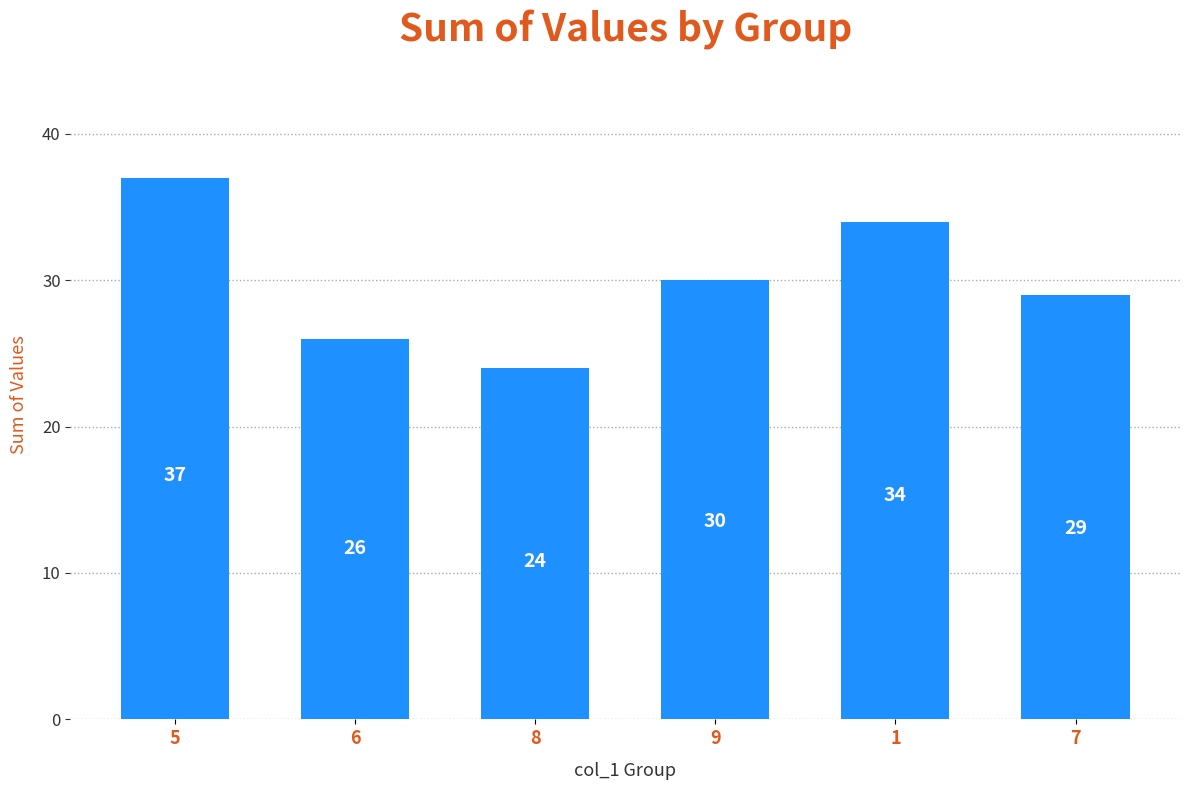

What is the difference between the values at 9 and 7?

1